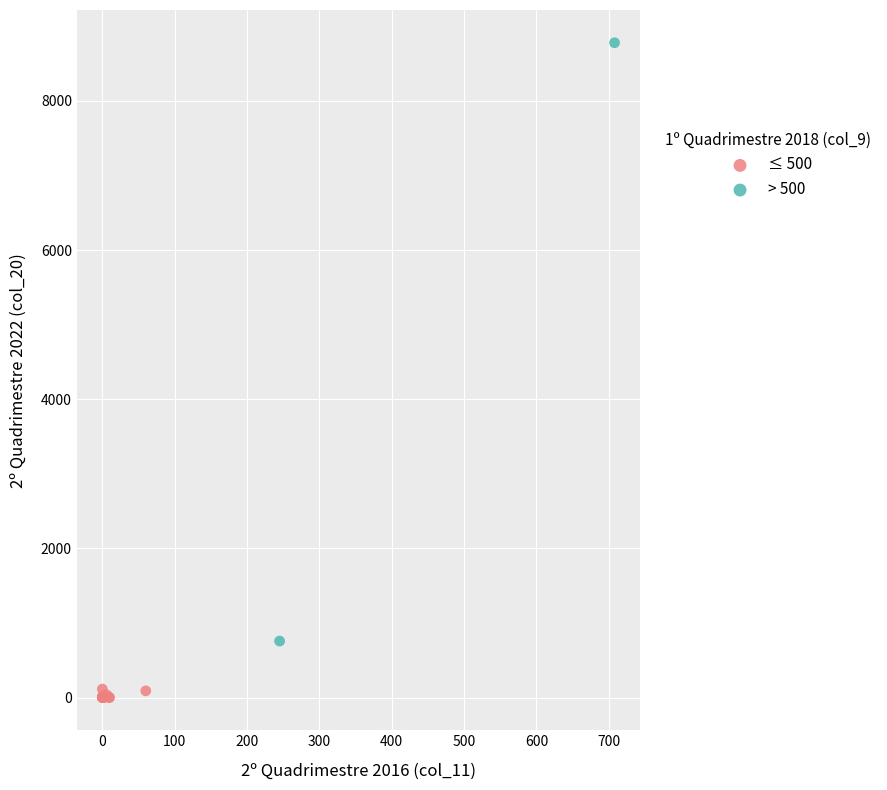

Which series contains the lowest Y value?

≤ 500